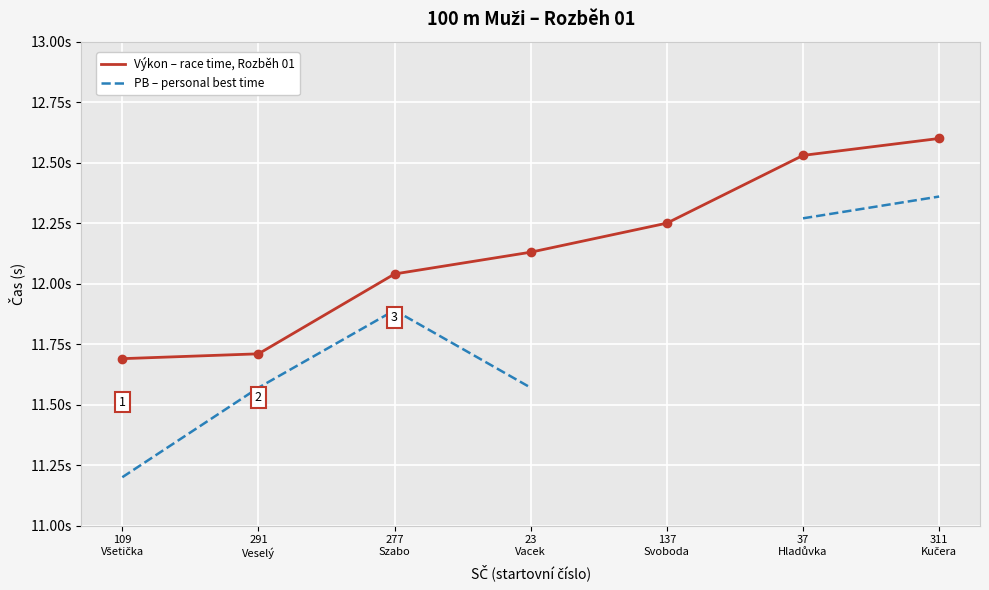

What is the maximum value shown in the chart?

12.6